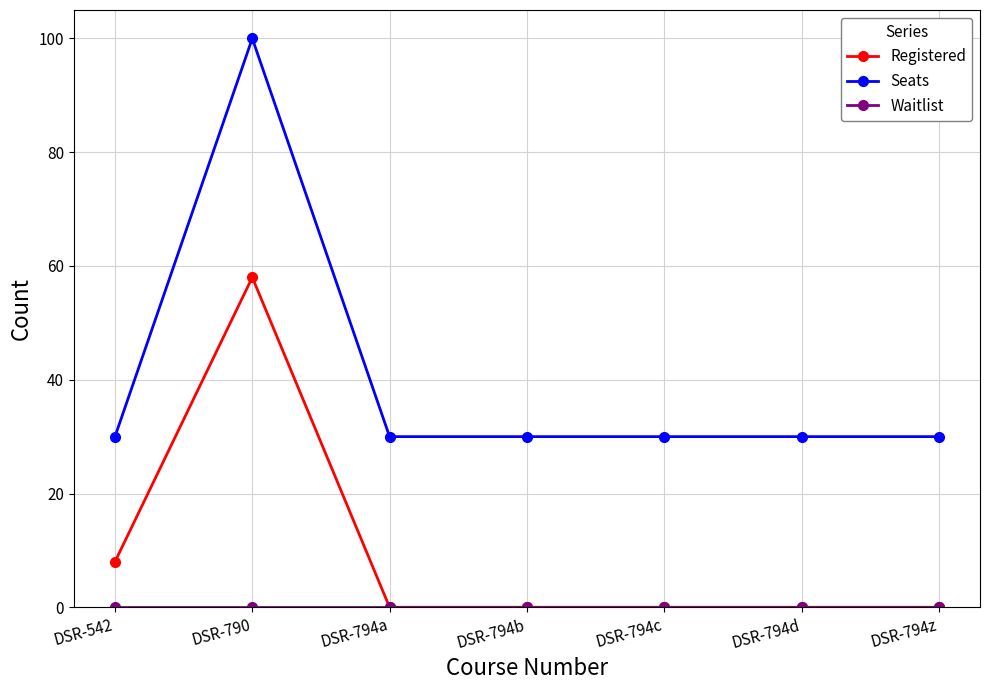

True or false: Seats has more than 0 points higher than both neighbors.

True